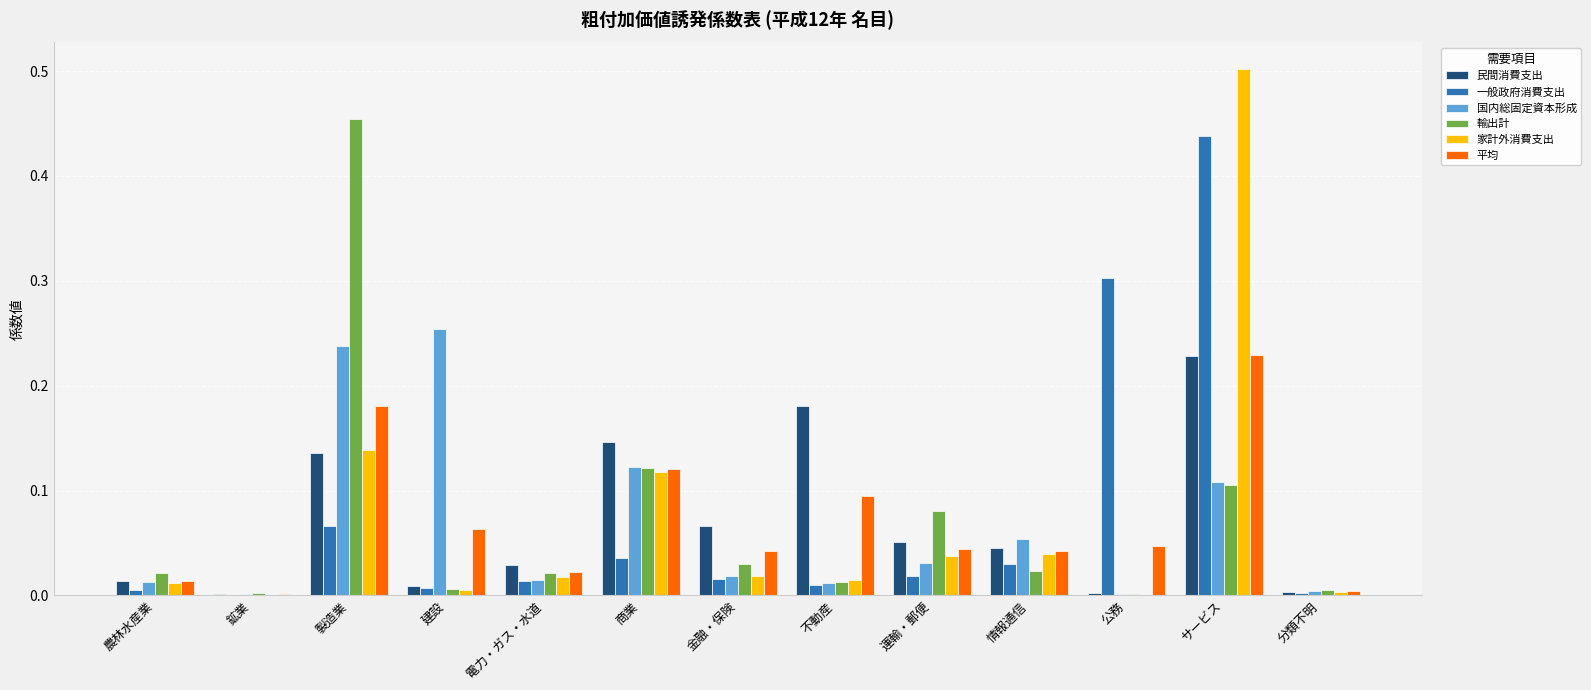

Which category has the highest value across all series?

サービス